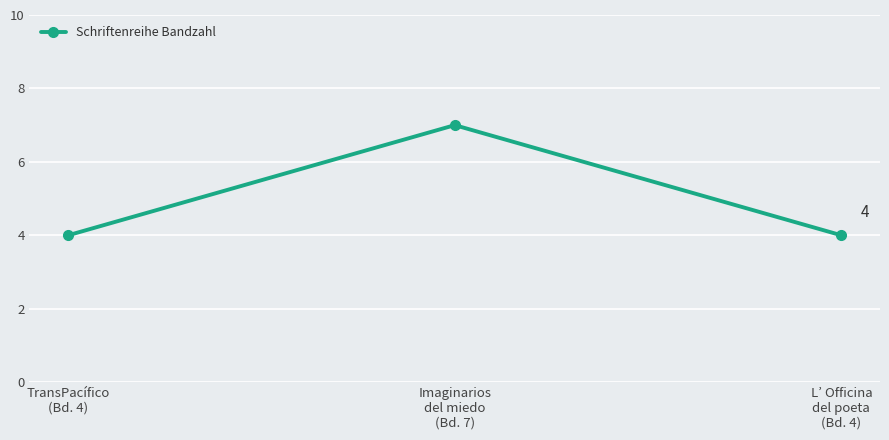

What position from the left is TransPacífico
(Bd. 4)?

1